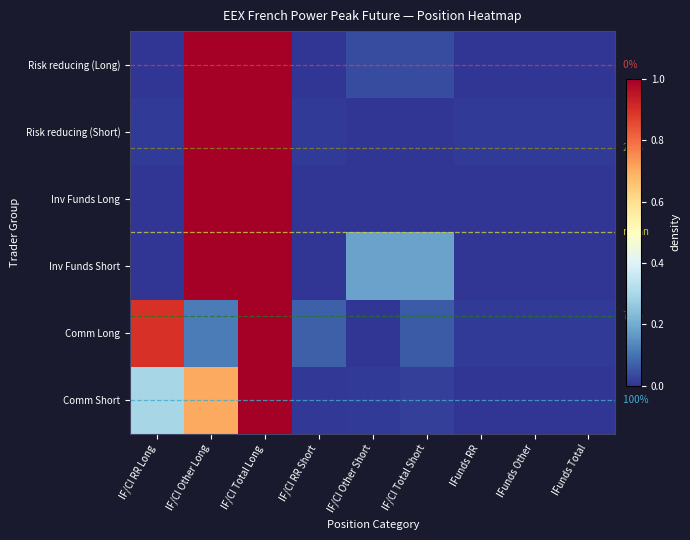

What is the difference between the highest and lowest values at IF/CI RR Long?

0.9